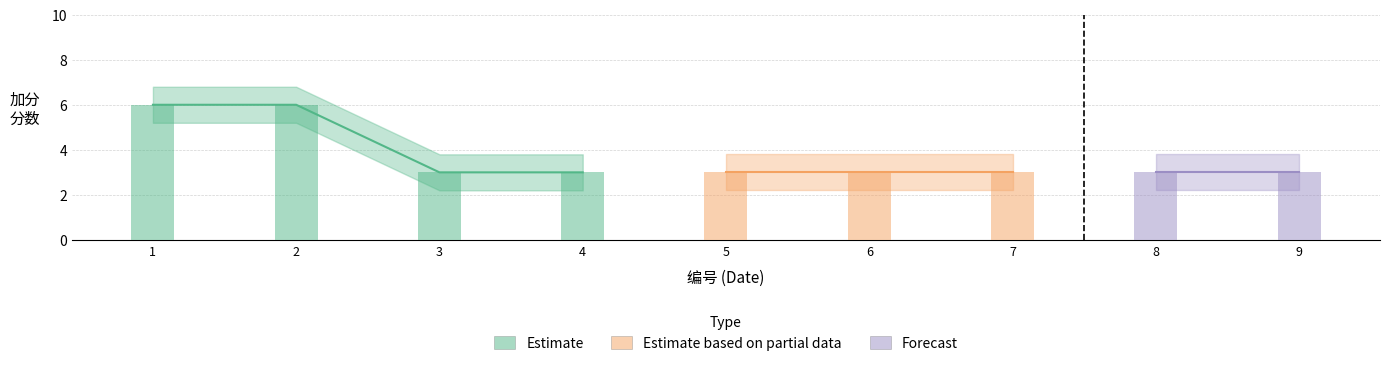

Count the number of values greater than 3.

2